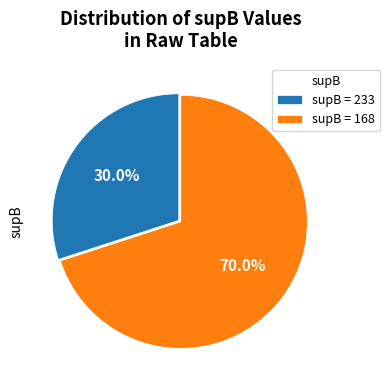

Which slice is the largest?

supB = 168